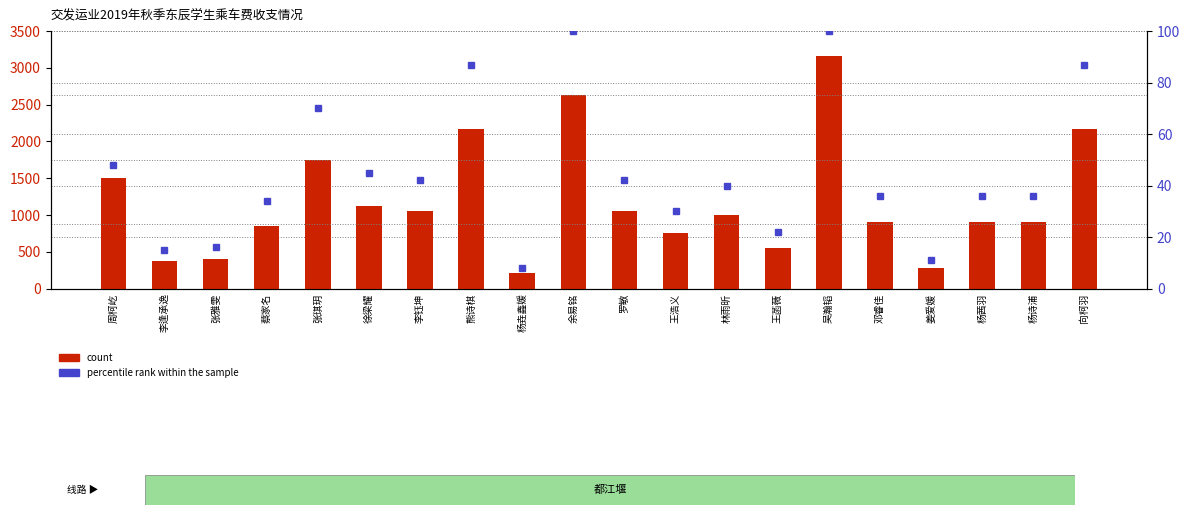

The value of percentile rank within the sample at 熊诗棋 is 60. True or false?

False